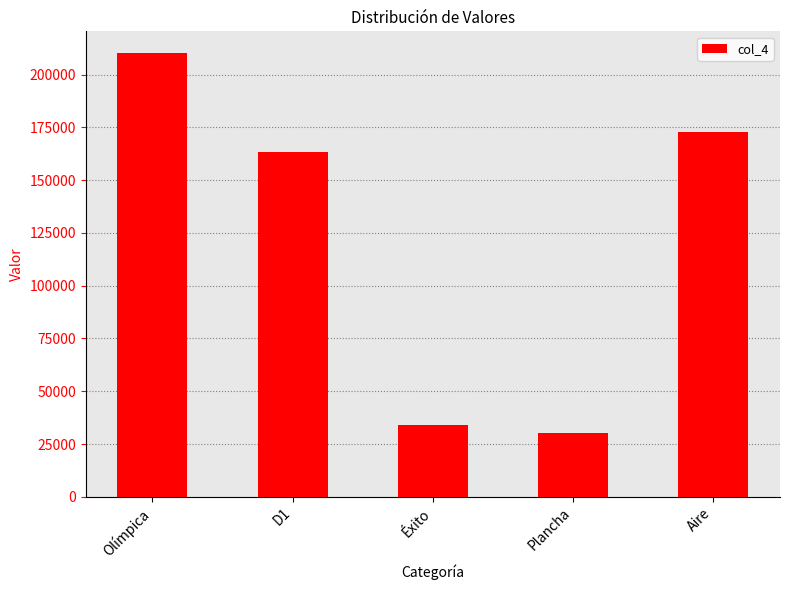

Which label corresponds to the smallest value in the chart?

Plancha